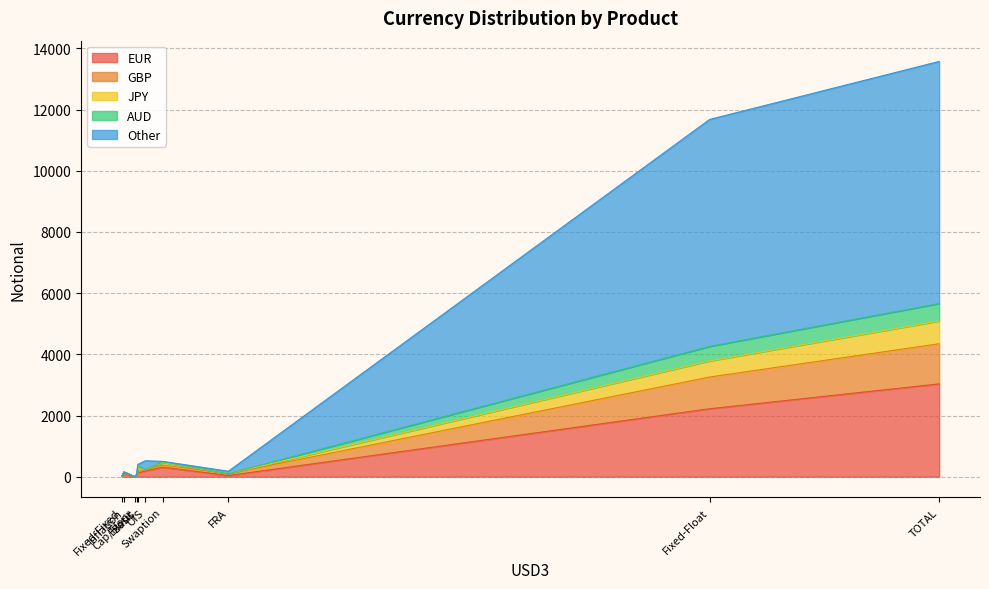

Rank the categories by Other value from lowest to highest.

Cap/Floor, Inflation, Swaption, Fixed-Fixed, Exotic, Basis, FRA, OIS, Fixed-Float, TOTAL